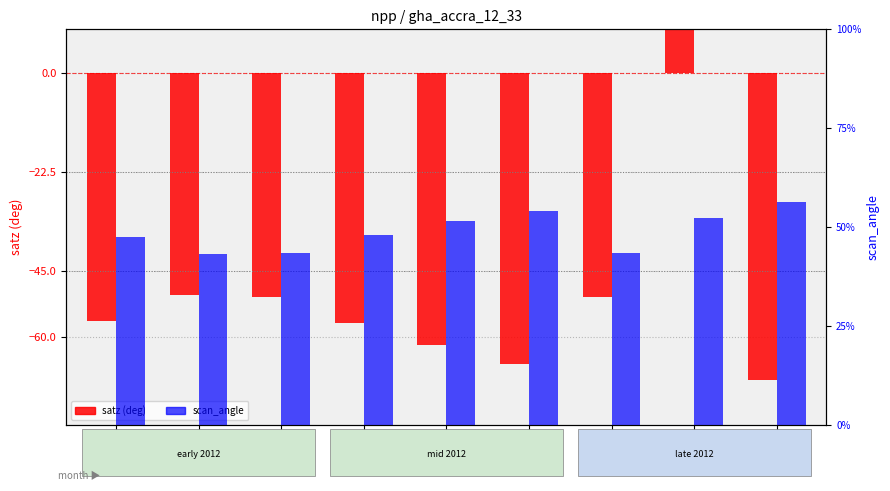

Is the value of scan_angle at 2012-07 greater than the value of satz at 2012-10?

Yes